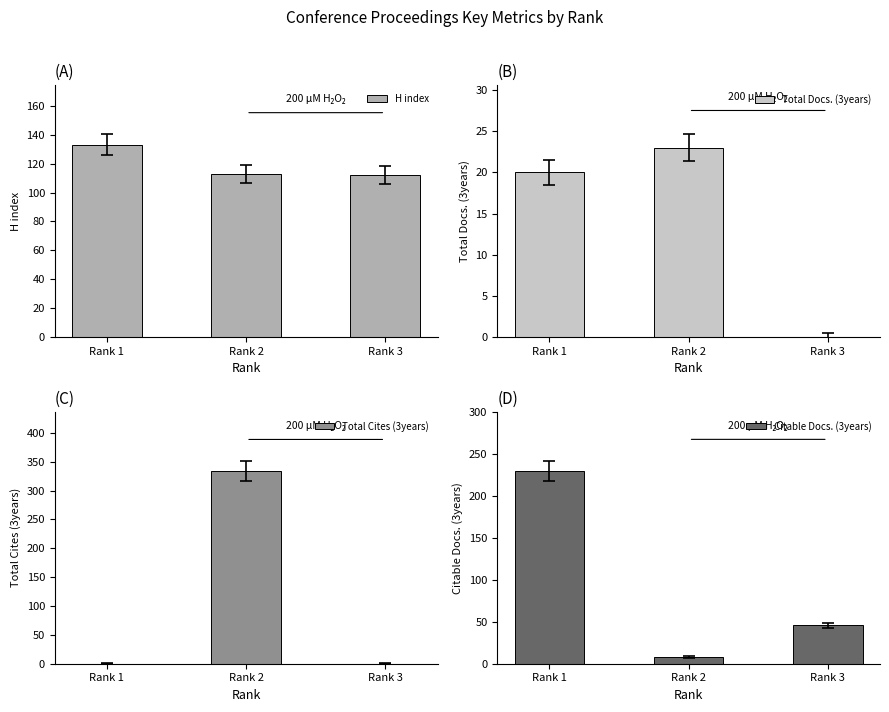

Which series changed the most between Rank 1 and Rank 3?

Citable Docs. (3years)